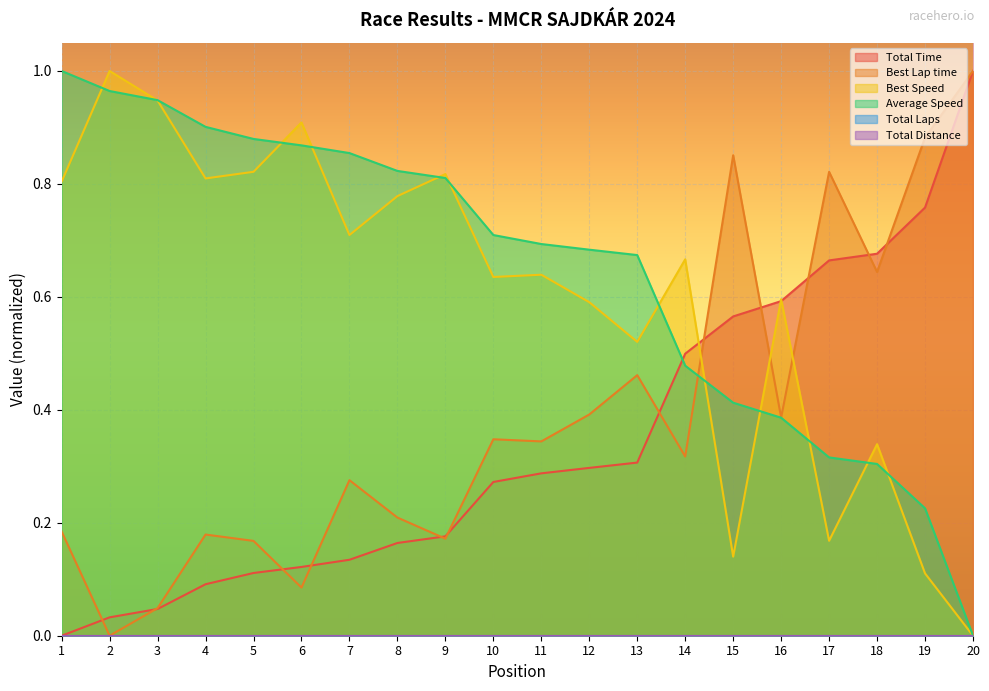

What is the average value of the Best Speed series?

0.6